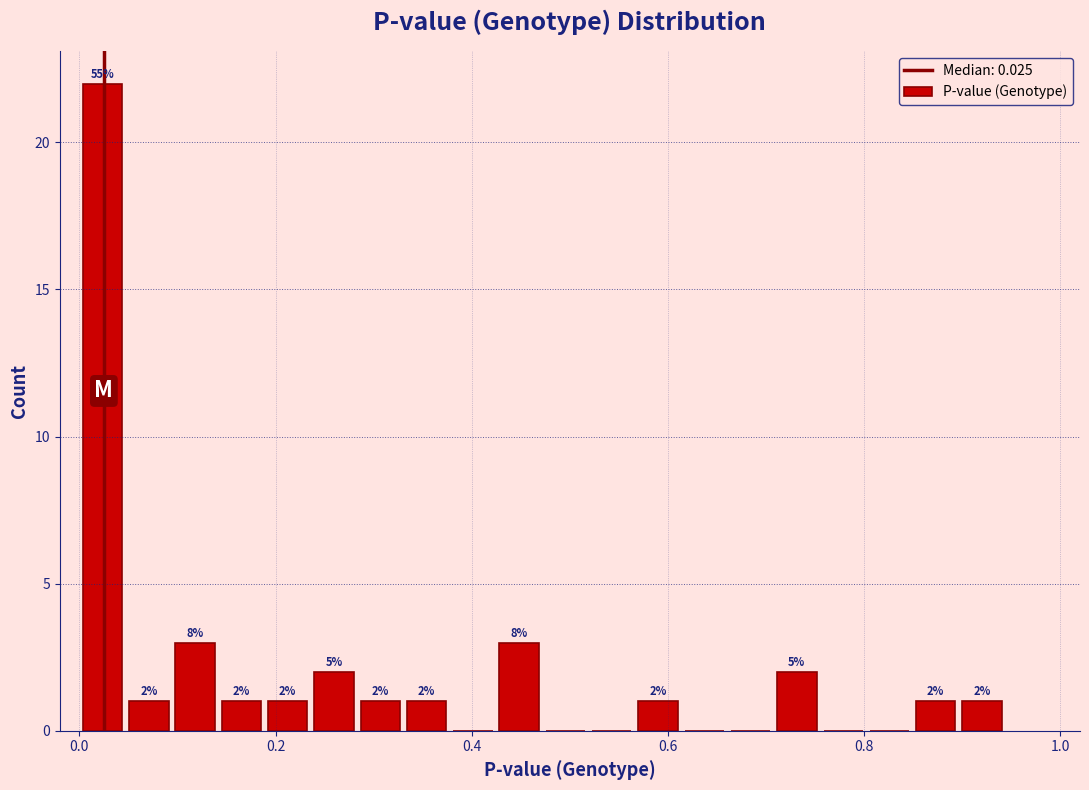

Read against the x-axis, roughly where is the centre of the tallest bar?

0.02